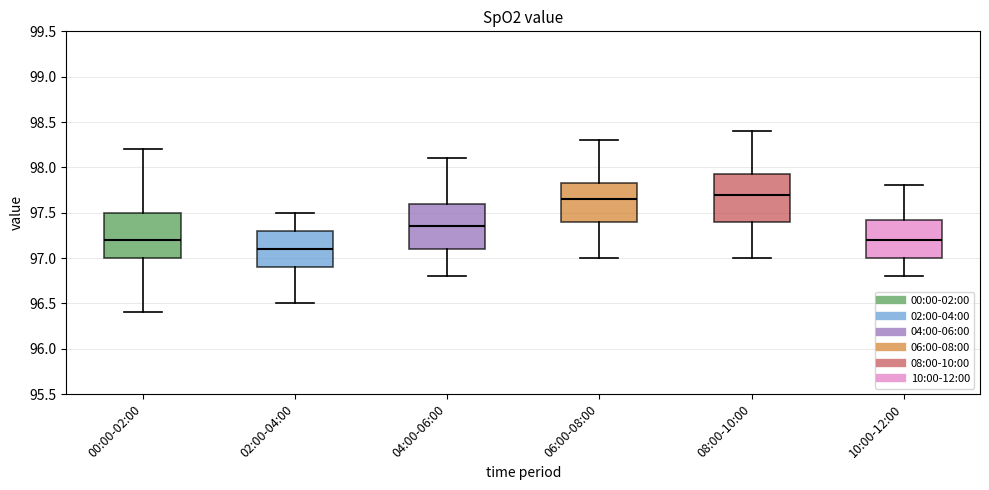

Reading left to right, read every box against the y-axis: the position of its median line, the range the box covers, and the ends of its whiskers. The values are not printed on the chart, so give them approximately, as read against the axis.

00:00-02:00: median 97.20, box 97.00 to 97.50, whiskers 96.40 to 98.20
02:00-04:00: median 97.10, box 96.90 to 97.30, whiskers 96.50 to 97.50
04:00-06:00: median 97.35, box 97.10 to 97.60, whiskers 96.80 to 98.10
06:00-08:00: median 97.65, box 97.40 to 97.85, whiskers 97.00 to 98.30
08:00-10:00: median 97.70, box 97.40 to 97.95, whiskers 97.00 to 98.40
10:00-12:00: median 97.20, box 97.00 to 97.45, whiskers 96.80 to 97.80